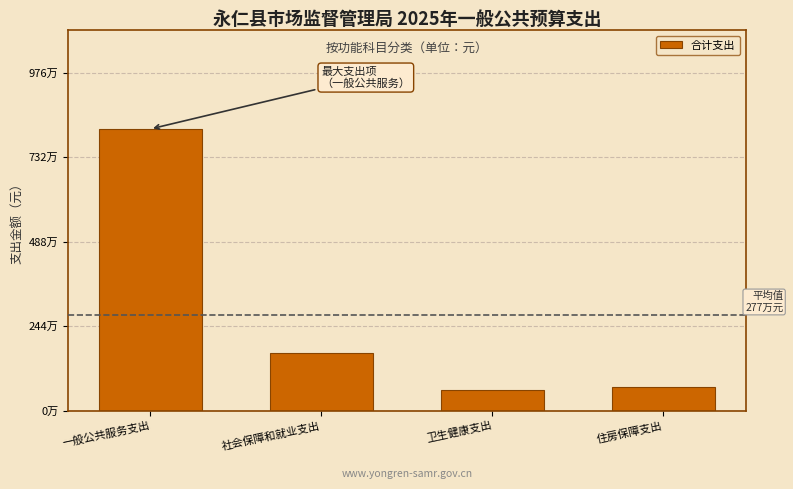

Are the bars horizontal?

No